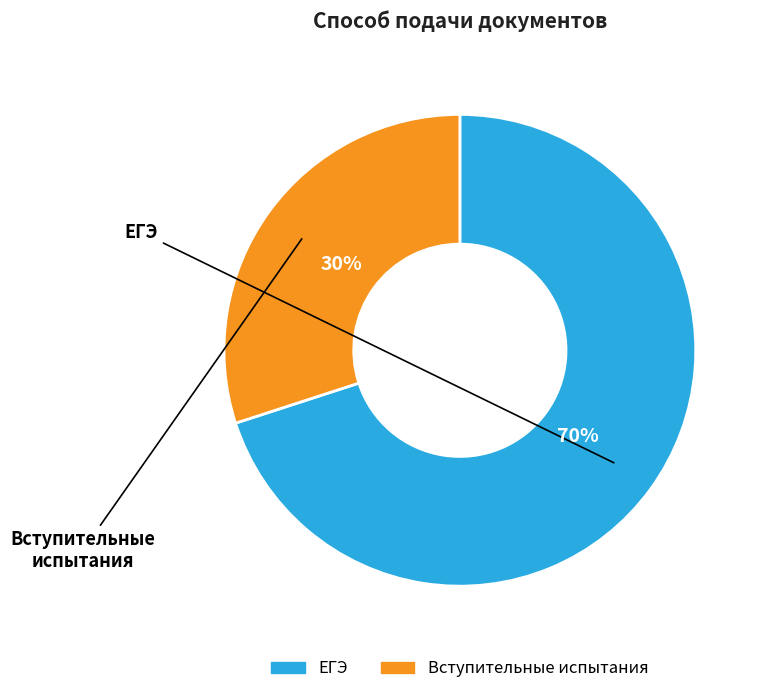

Does any single category account for the majority?

Yes